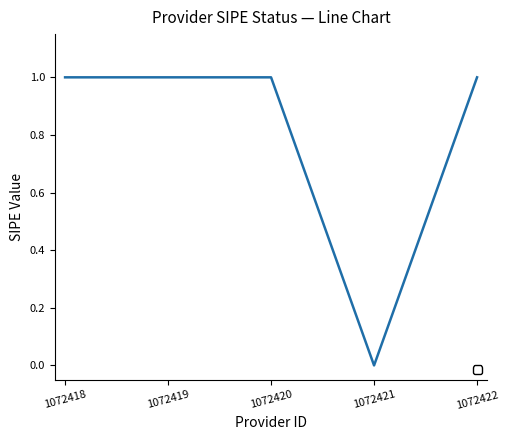

Reading left to right, what are all the values shown in this chart?

1	1	1	0	1